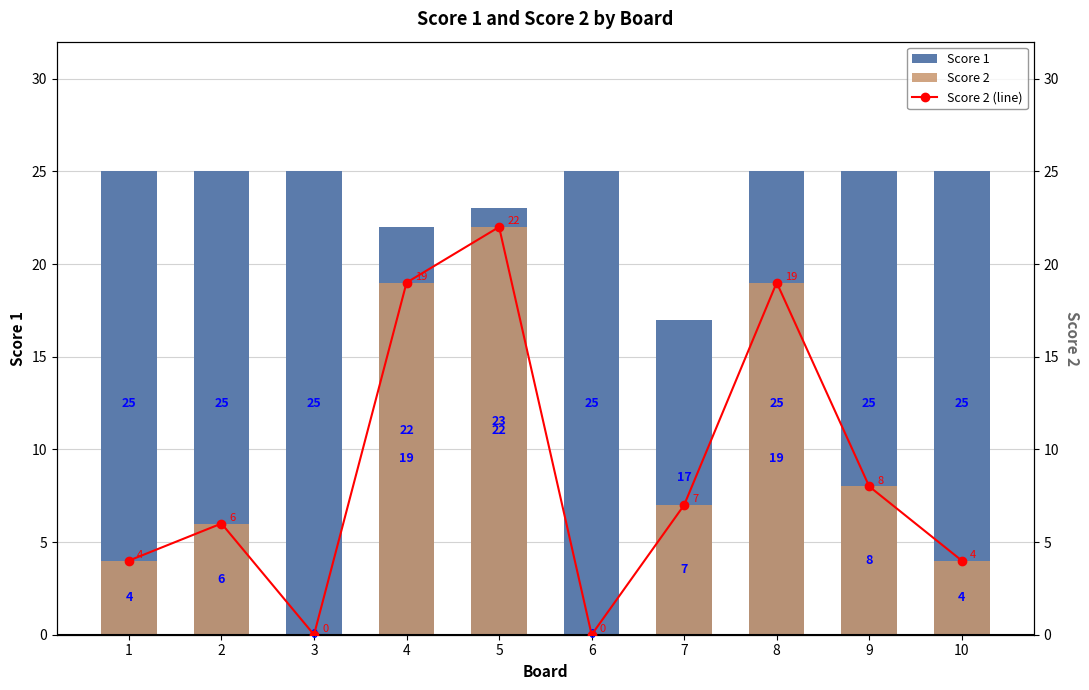

How many data points in Score 1 are less than 25?

3